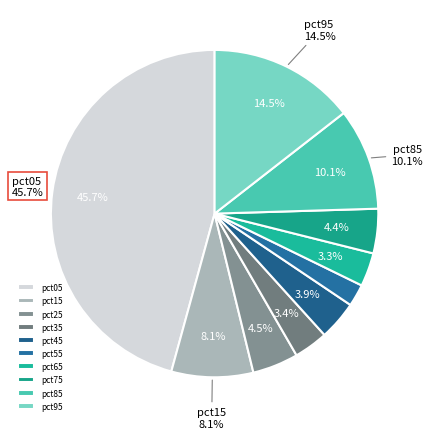

Between pct15 and pct45, which is larger?

pct15